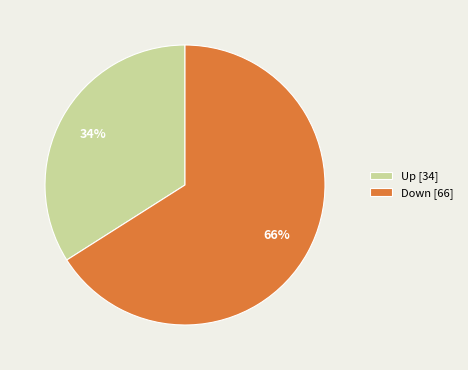

Count the number of slices in the pie.

2